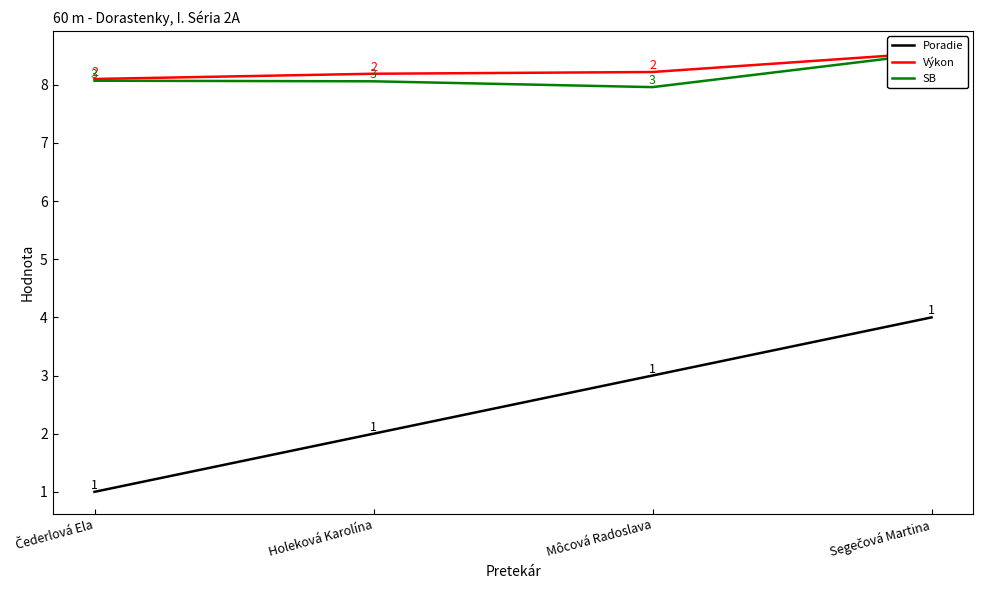

Does the chart have visible grid lines?

No